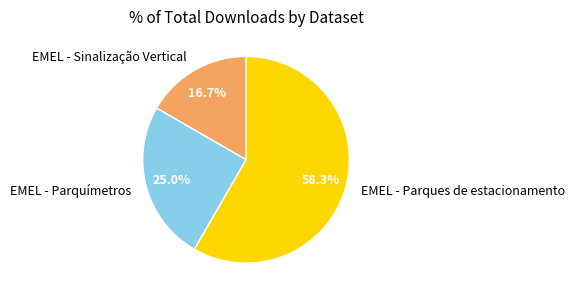

Approximately how many times larger is the value at EMEL - Sinalização Vertical compared to EMEL - Parques de estacionamento?

0.3